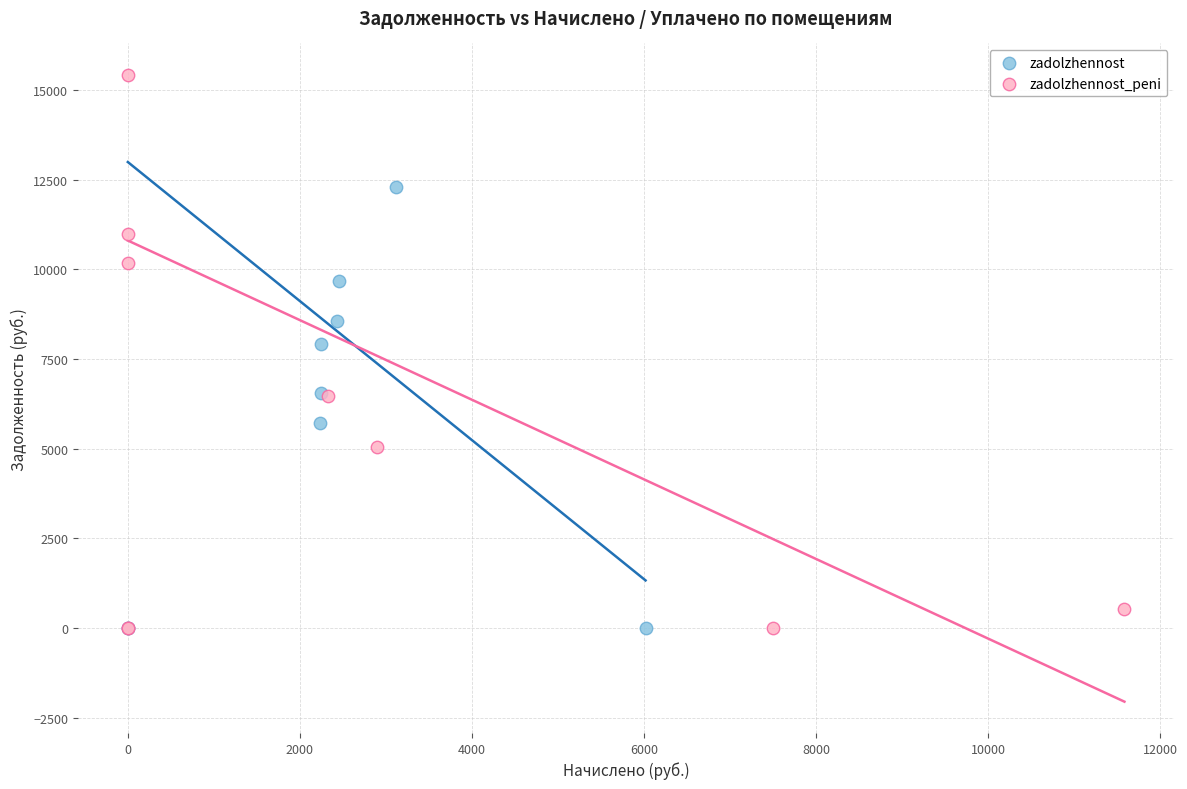

Which series contains the highest Y value?

zadolzhennost_peni